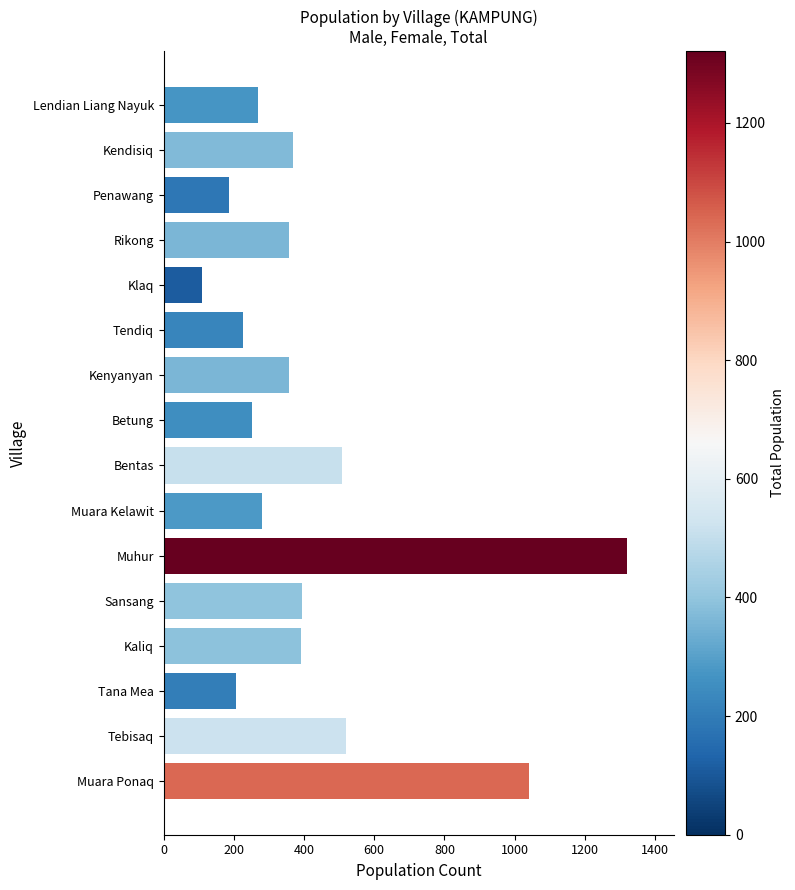

What is the change in value from Klaq to Muara Ponaq?

+930